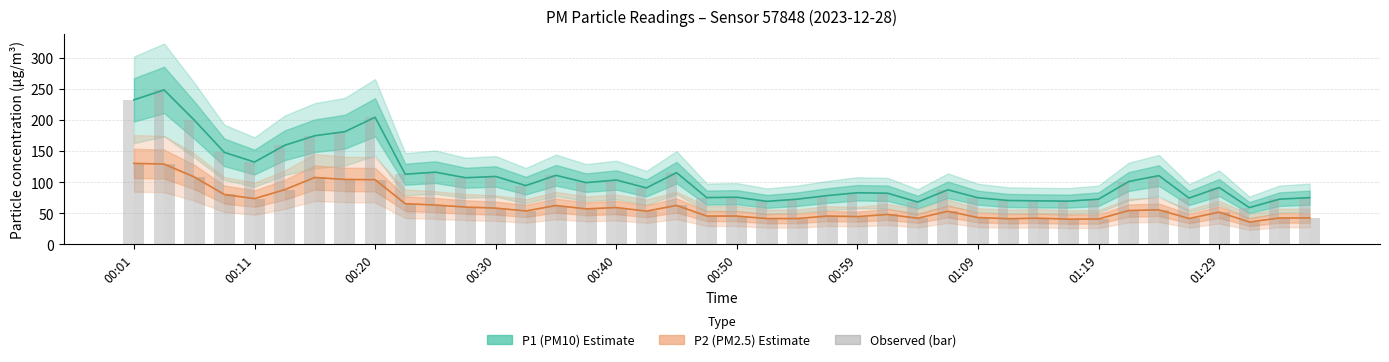

What is the value of the P2 bar bar at the 27th from the left?

42.1